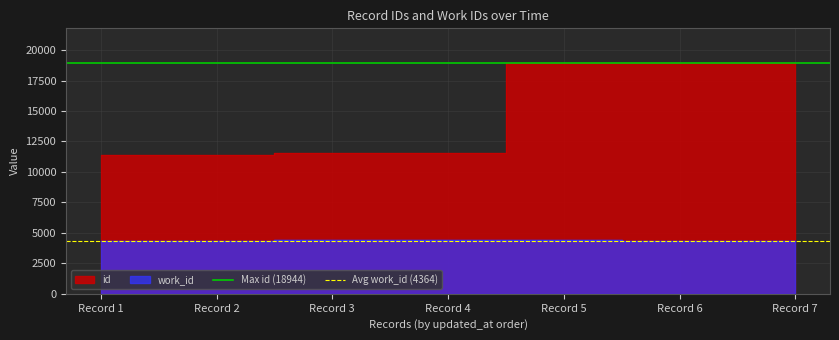

Which series has the largest total across all categories?

Max id (18944)